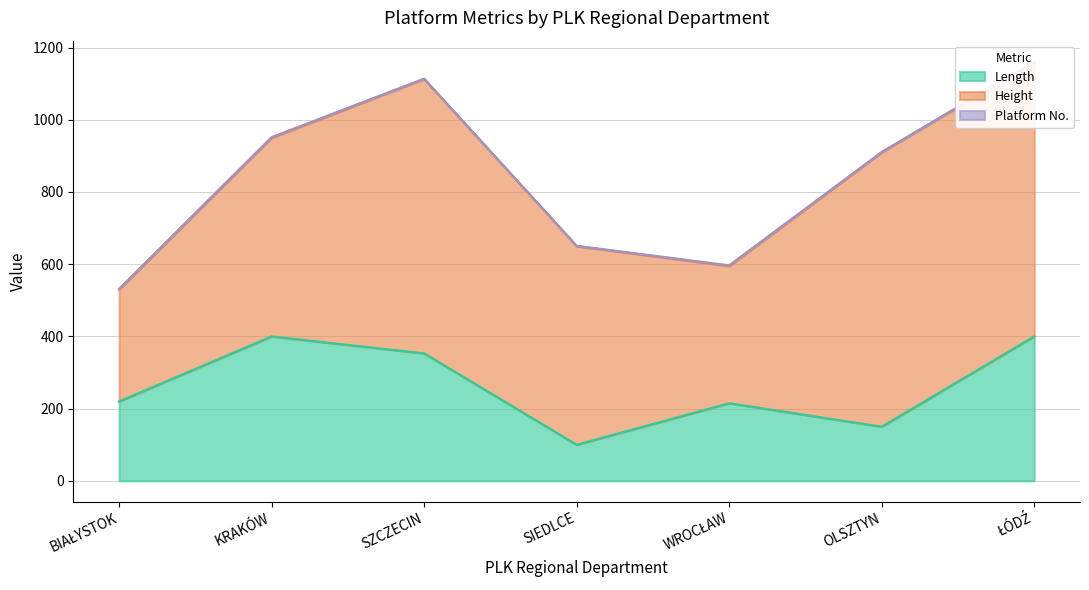

Reading right to left, transcribe all the data shown in this chart.

Length: ŁÓDŹ=400	OLSZTYN=150	WROCŁAW=215	SIEDLCE=100	SZCZECIN=353	KRAKÓW=400	BIAŁYSTOK=220
Height: ŁÓDŹ=760	OLSZTYN=760	WROCŁAW=380	SIEDLCE=550	SZCZECIN=760	KRAKÓW=550	BIAŁYSTOK=310
Platform No.: ŁÓDŹ=1	OLSZTYN=1	WROCŁAW=2	SIEDLCE=1	SZCZECIN=1	KRAKÓW=2	BIAŁYSTOK=2